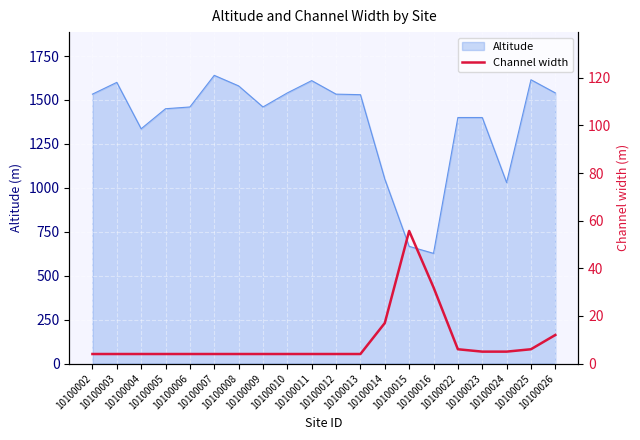

Approximately how many times larger is the value at 10100002 compared to 10100013?

1.0